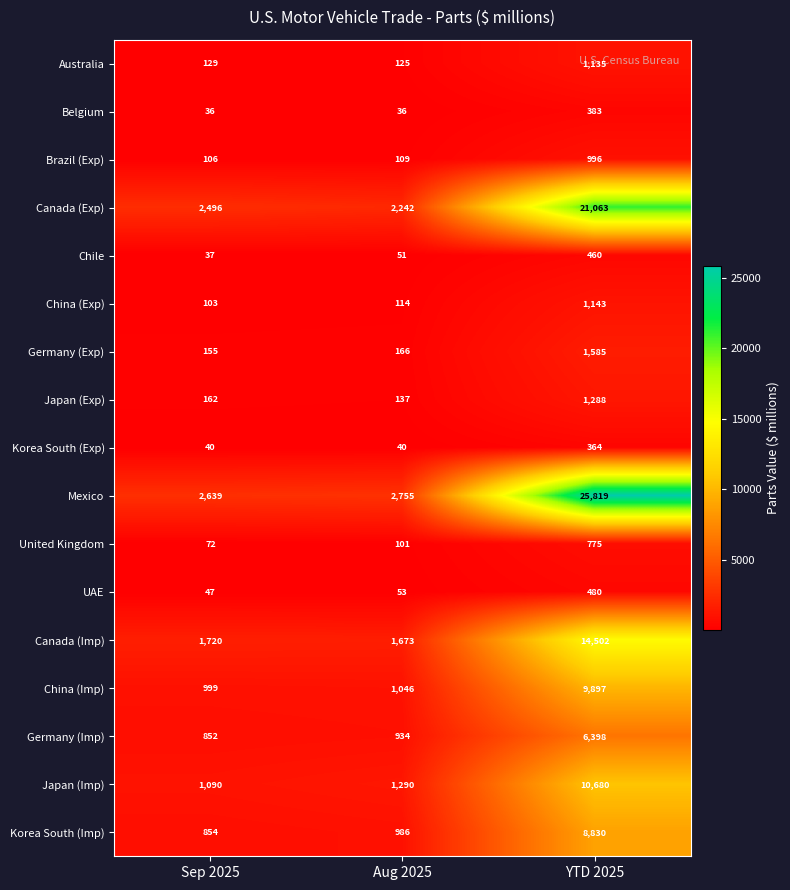

What is the maximum value shown in the chart?

25819